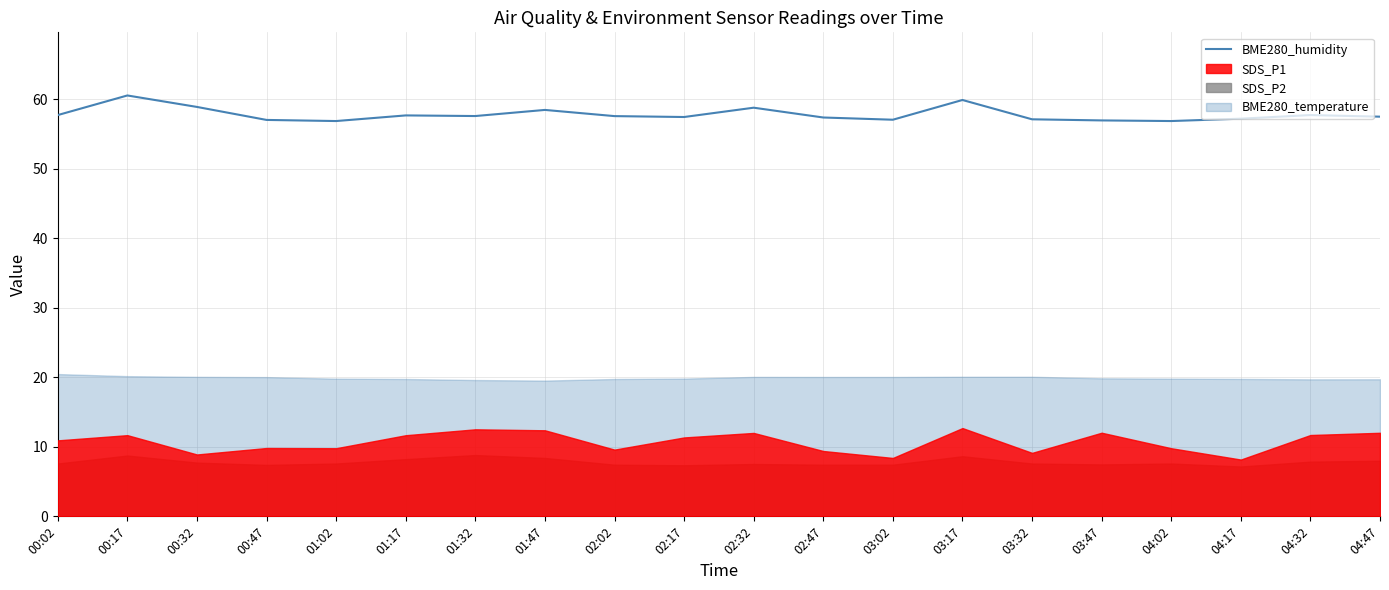

What is the value of the 11th point from the left?

58.8